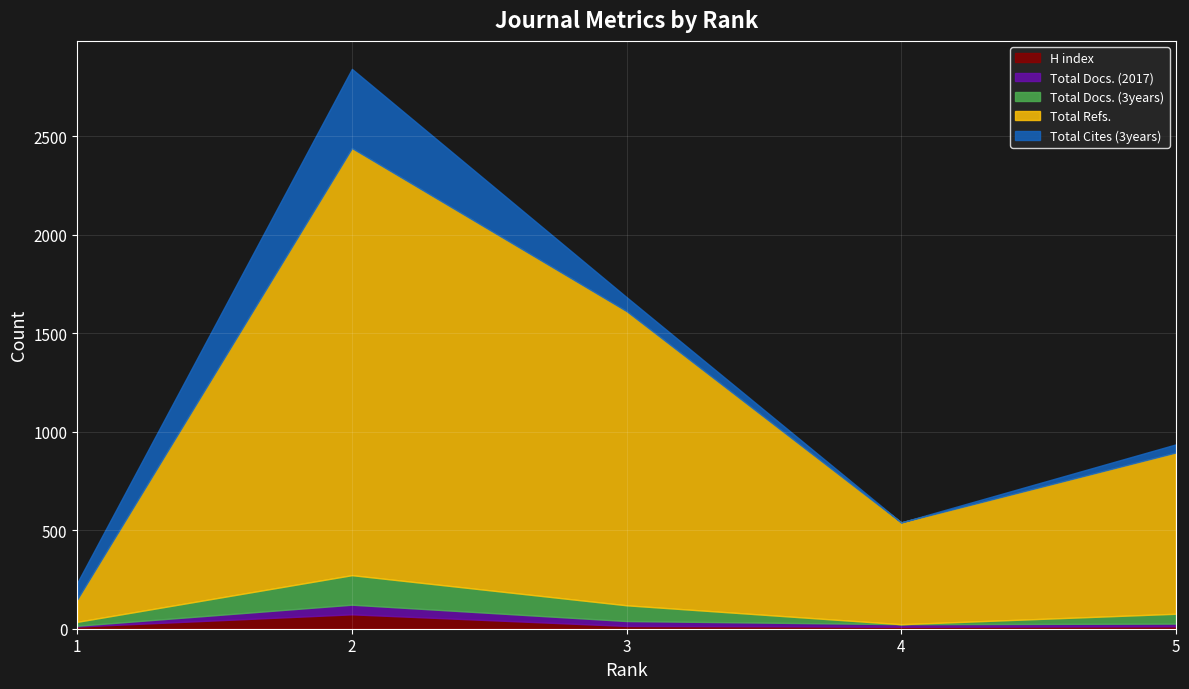

How many categories are shown in the chart?

5